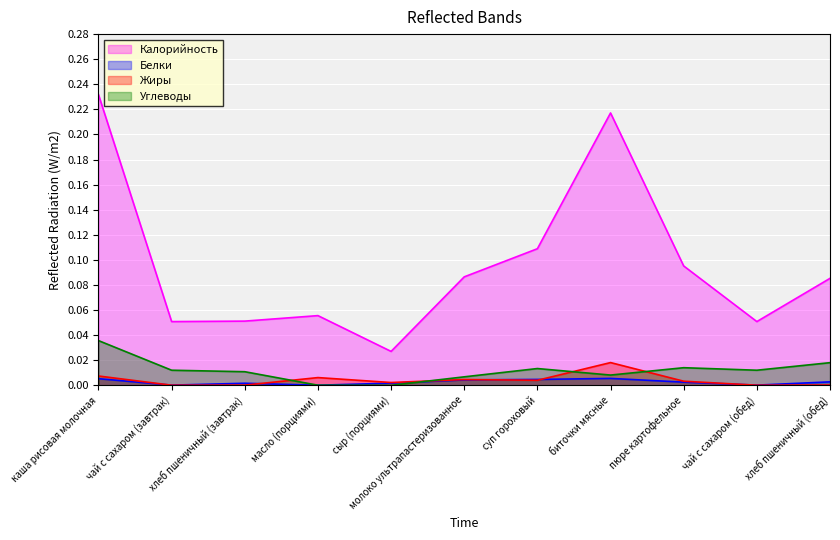

How many lines are shown in the chart?

4